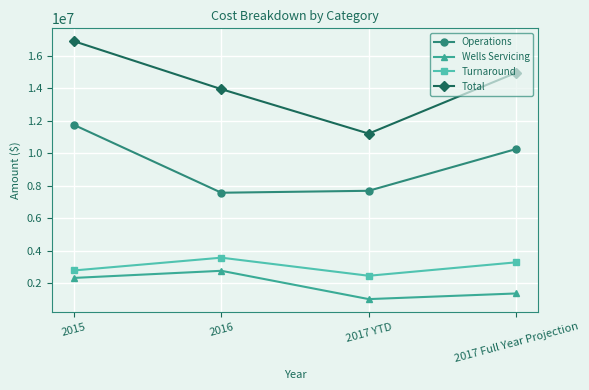

What is the minimum value for Total?

11213580.0